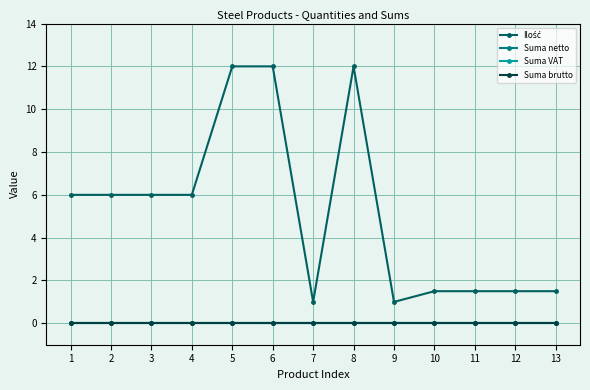

Which series has the widest spread of values?

Ilość